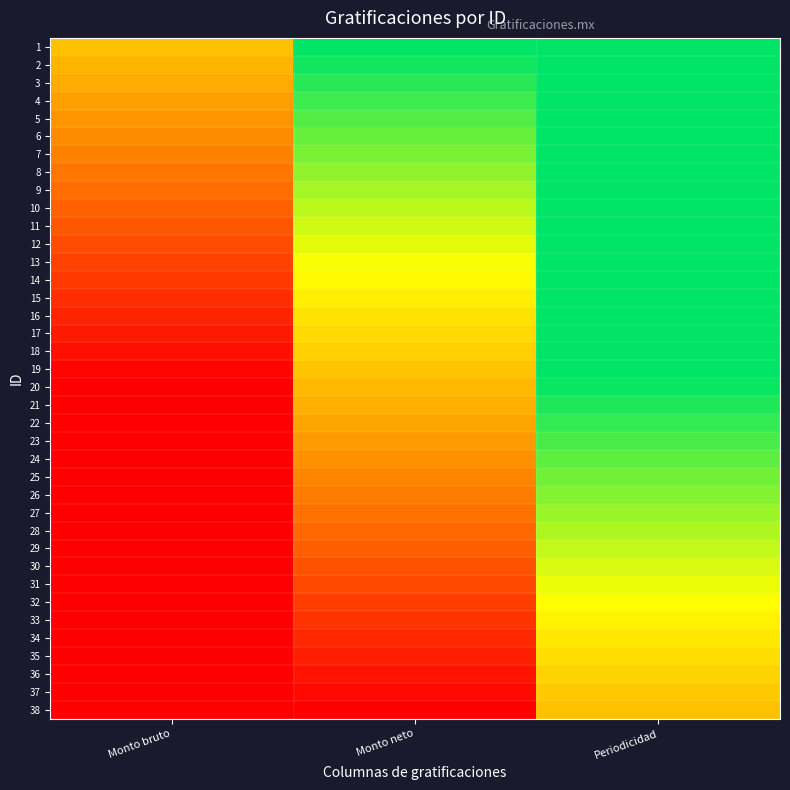

What is the total value across all series at Periodicidad?

38.0